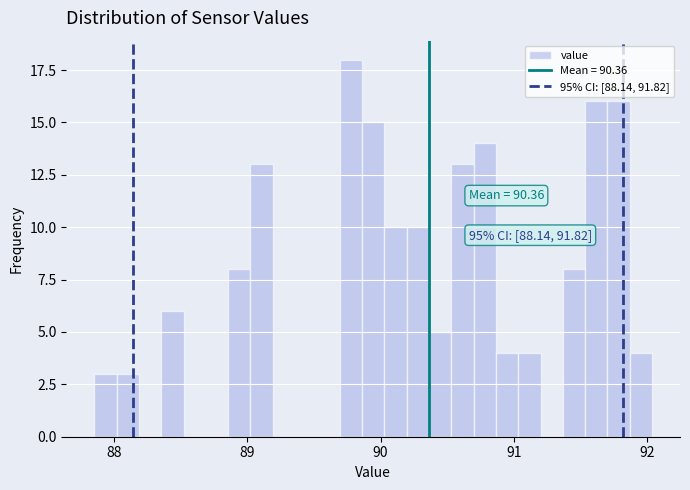

Around what value on the x-axis is the tallest bar? Give the approximate position of its centre, as read against the axis.

89.8